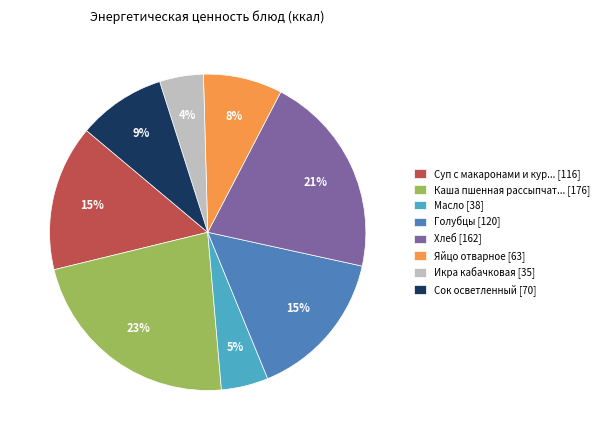

Count the number of slices in the pie.

8